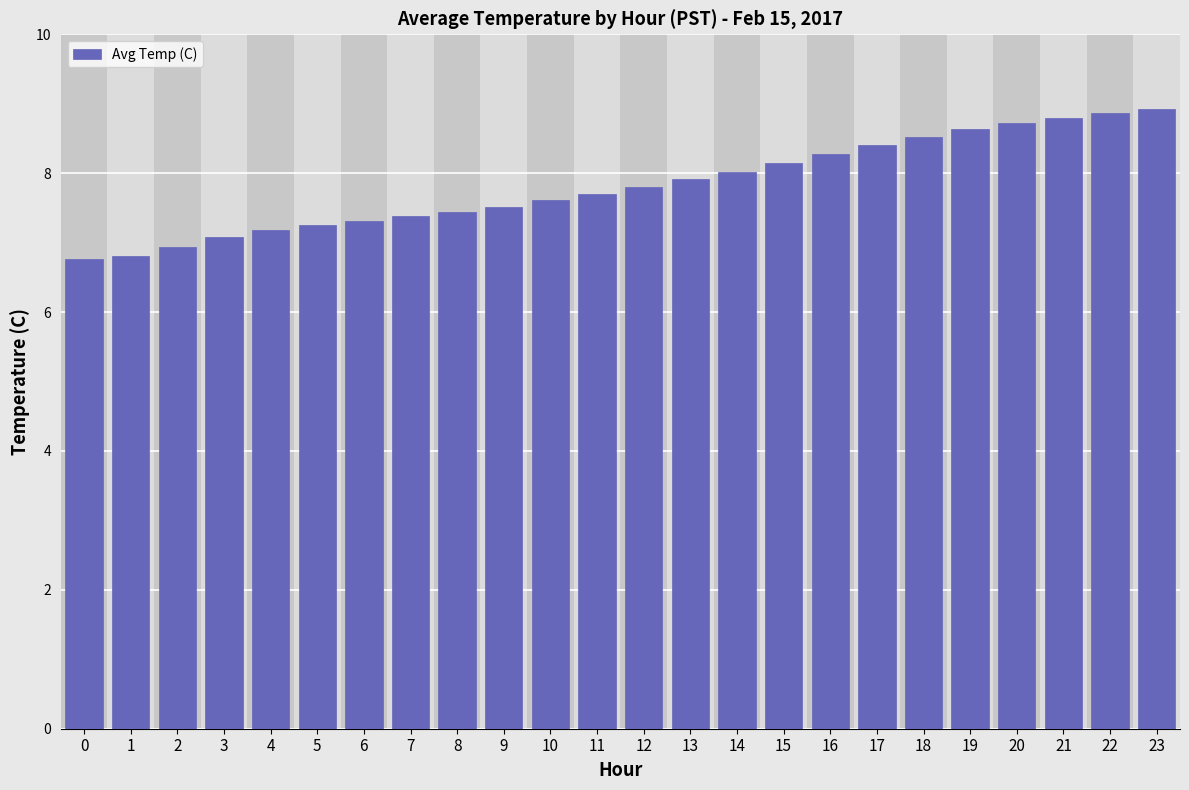

What is the smallest value displayed?

6.8